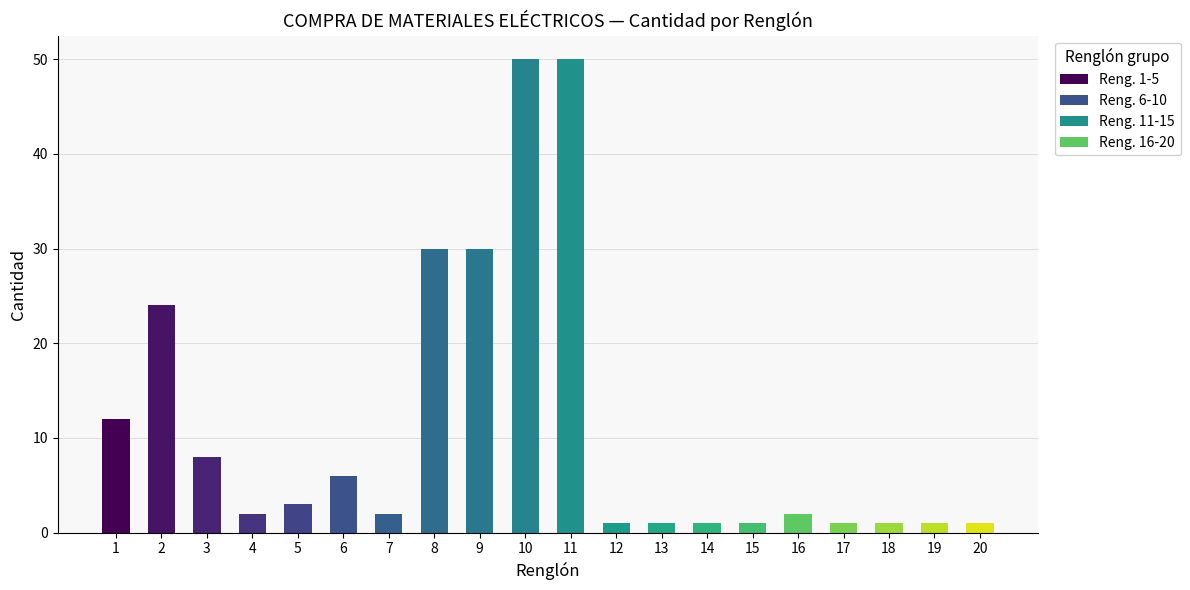

The value at 15 is 1. True or false?

True